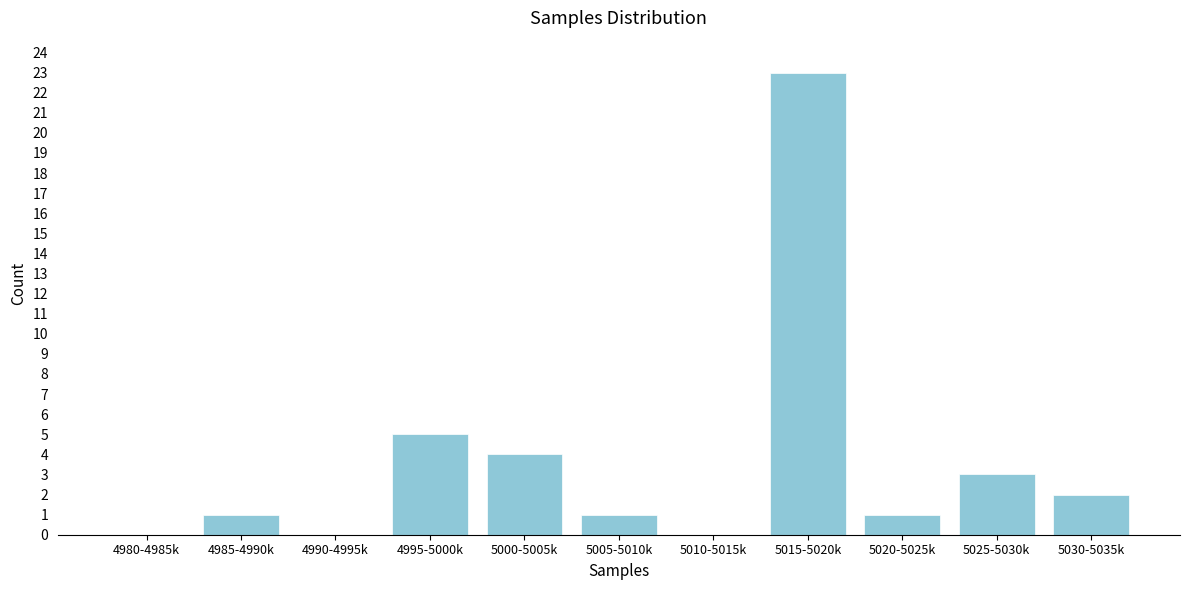

Reading left to right, transcribe all the data shown in this chart.

4980-4985k=0	4985-4990k=1	4990-4995k=0	4995-5000k=5	5000-5005k=4	5005-5010k=1	5010-5015k=0	5015-5020k=23	5020-5025k=1	5025-5030k=3	5030-5035k=2